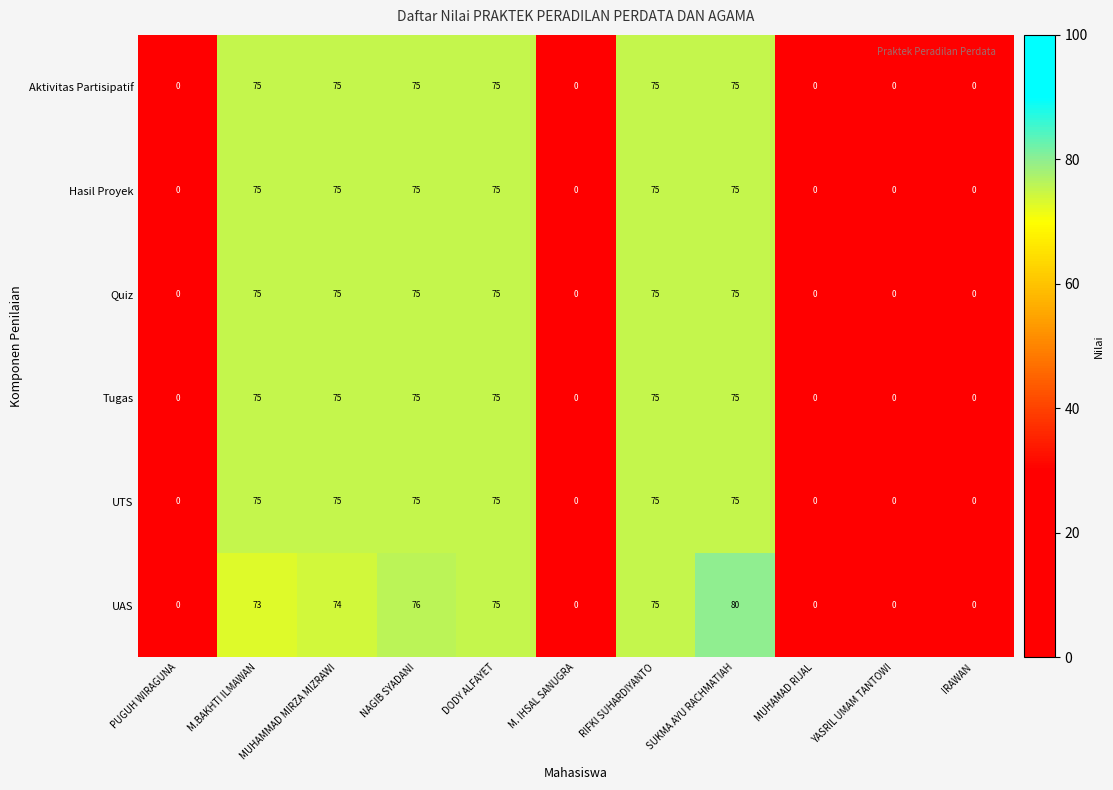

Which category has the highest value in the UAS series?

SUKMA AYU RACHMATIAH